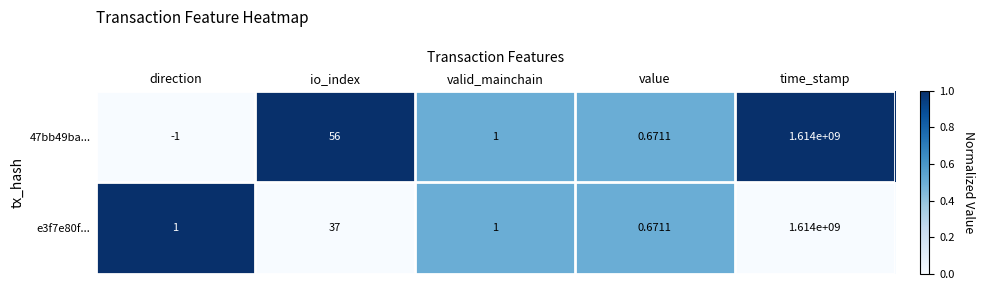

At which label does e3f7e80f... reach its minimum?

value